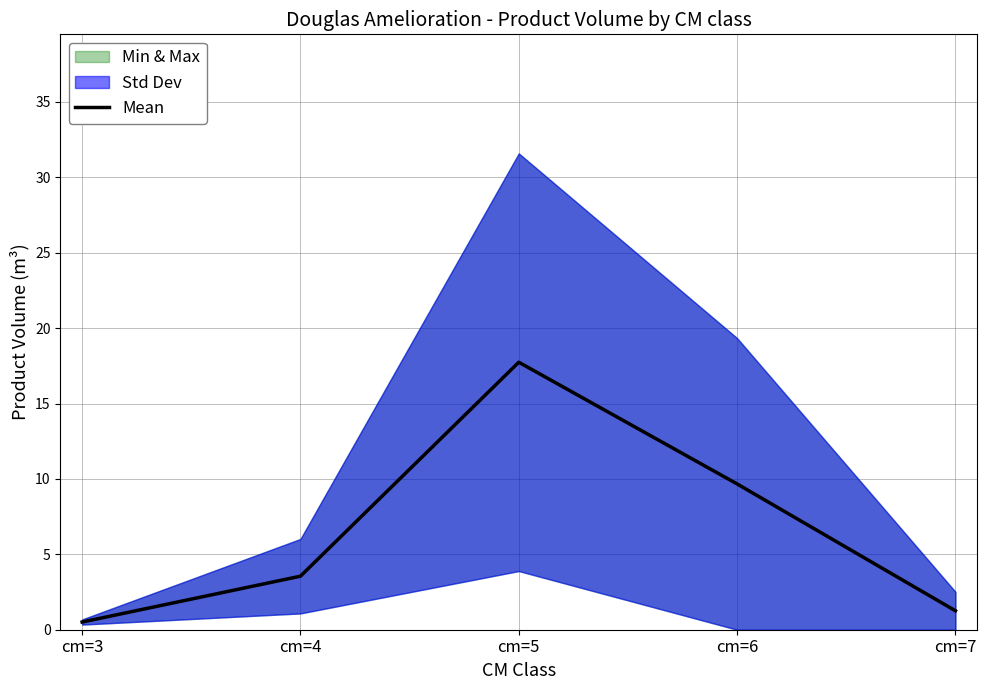

How many lines are shown in the chart?

1